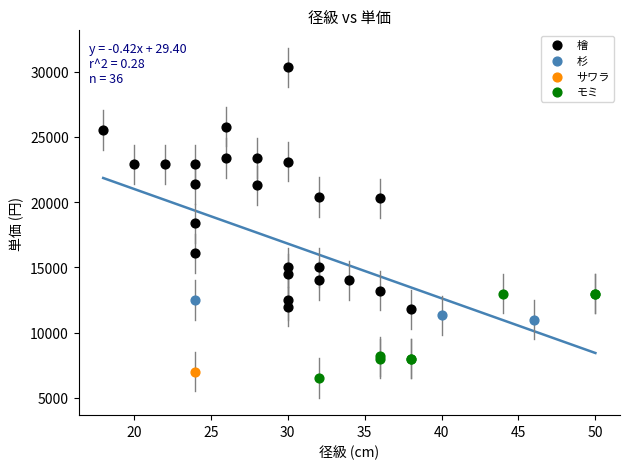

Which series contains the highest Y value?

檜